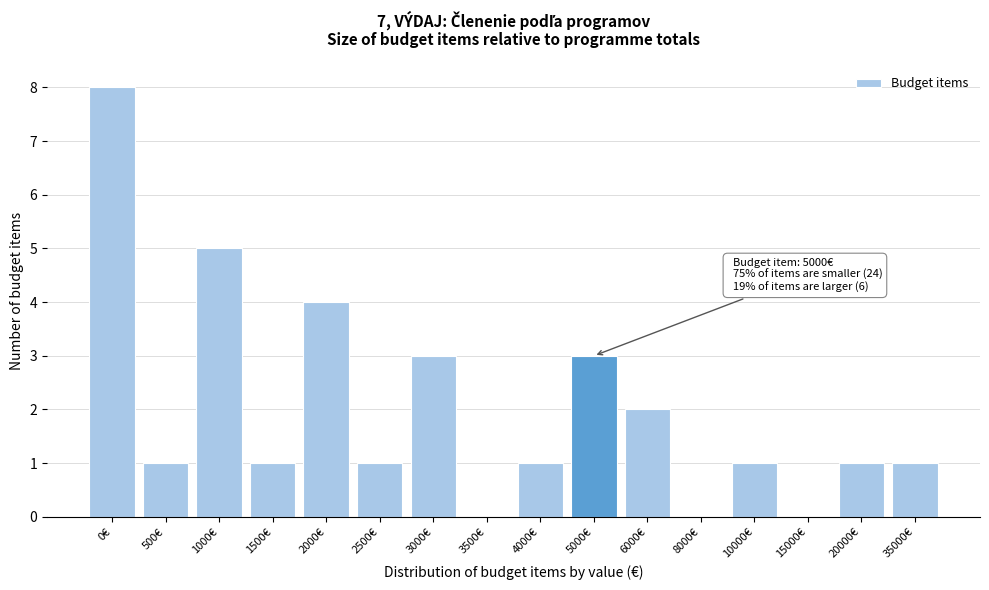

Reading left to right, list all the values displayed in this chart.

0€=8	500€=1	1000€=5	1500€=1	2000€=4	2500€=1	3000€=3	3500€=0	4000€=1	5000€=3	6000€=2	8000€=0	10000€=1	15000€=0	20000€=1	35000€=1